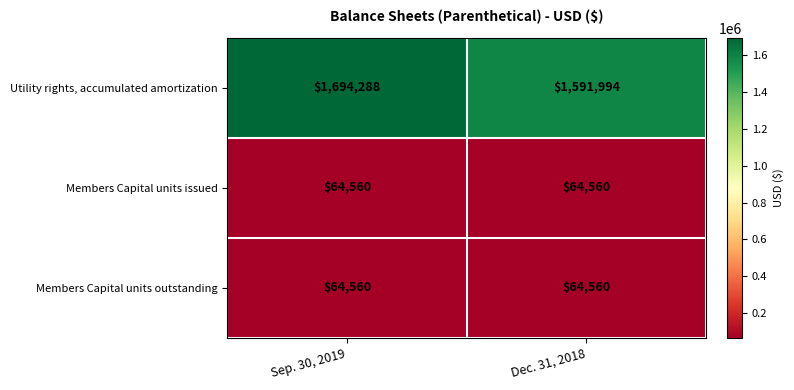

Is it true that Utility rights, accumulated amortization equals 1694288 at Sep. 30, 2019?

True